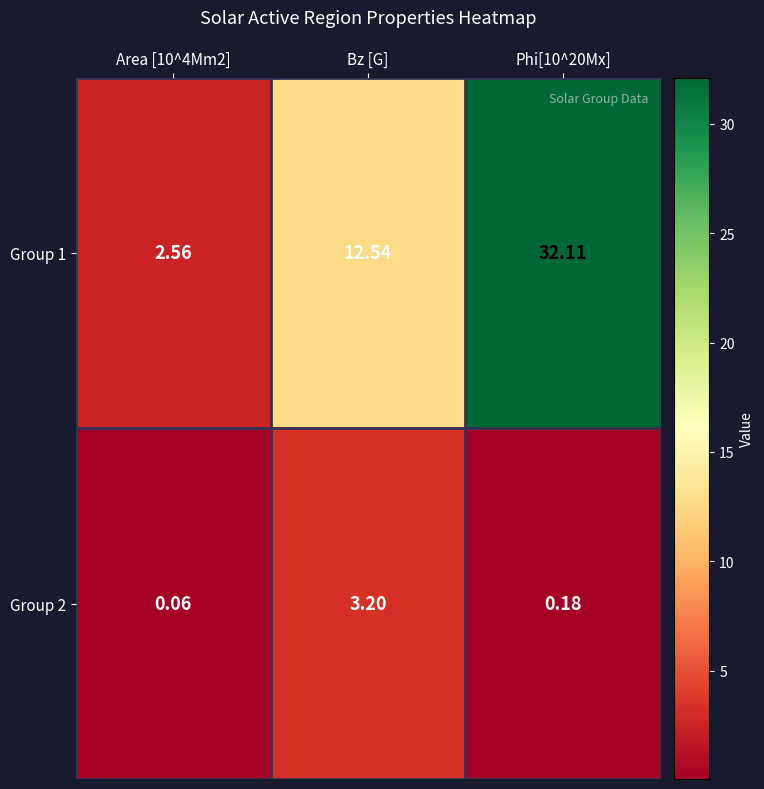

Which series changed the most between Bz [G] and Phi[10^20Mx]?

Group 1